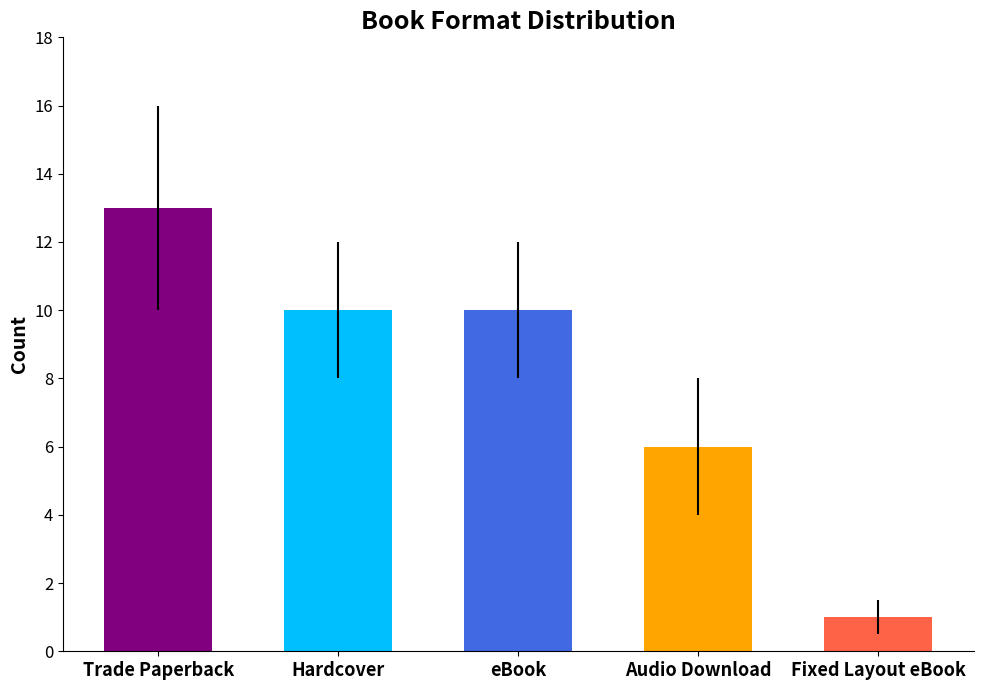

What is the label of the 4th bar from the right?

Hardcover